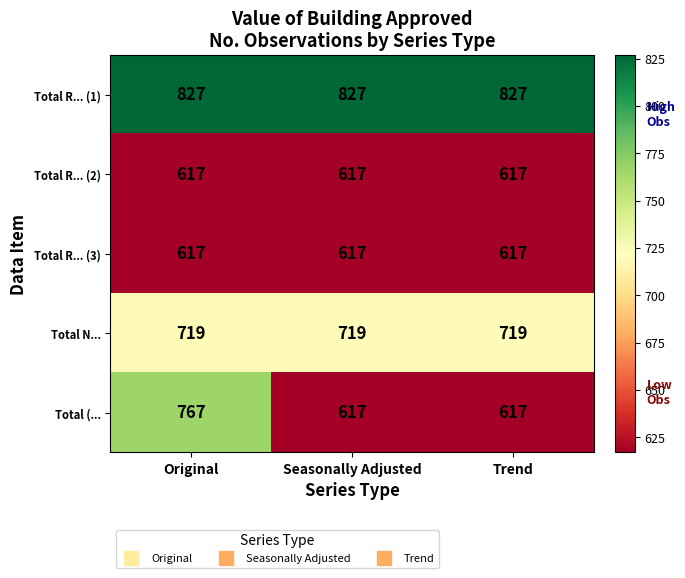

The value of Total N... at Original is 322. True or false?

False